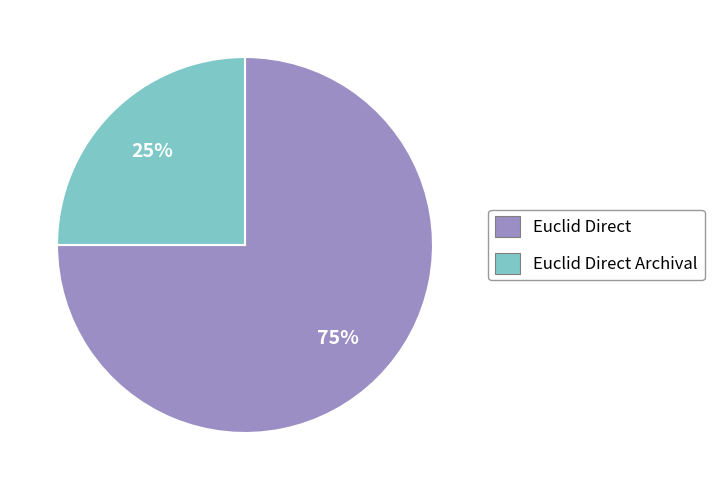

Is there any slice that represents more than half of the pie?

Yes